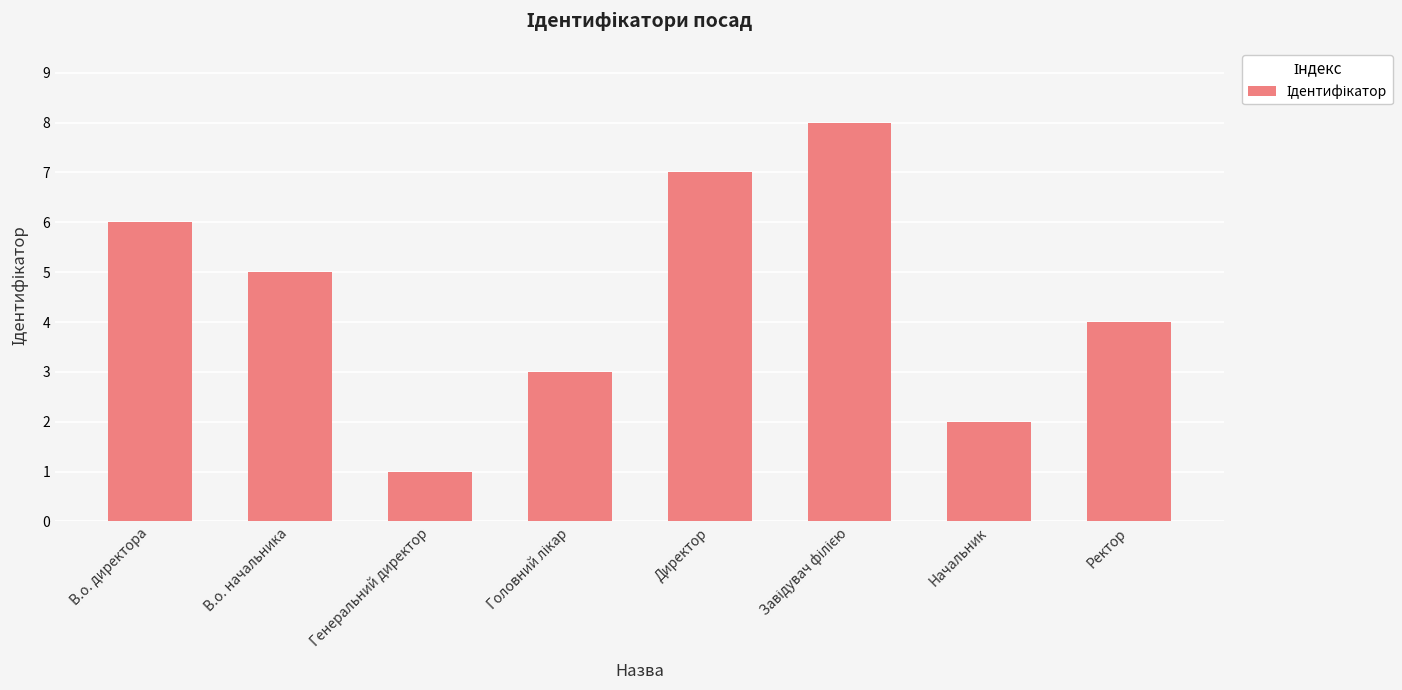

What is the change in value from В.о. начальника to Директор?

+2